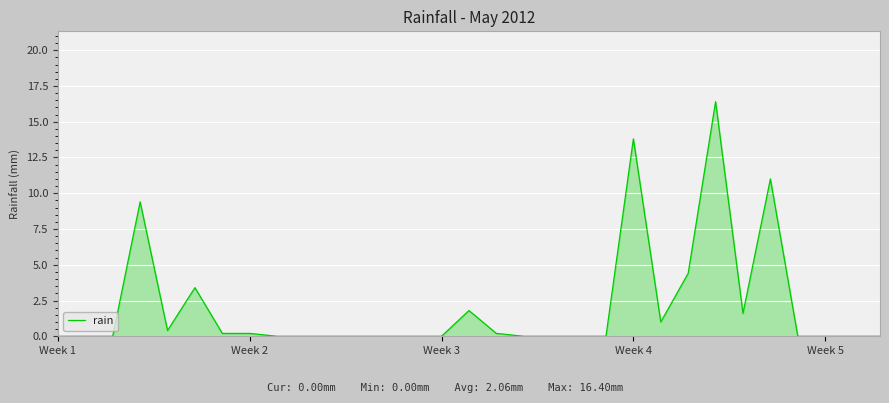

What is the difference between the maximum and minimum values?

16.4